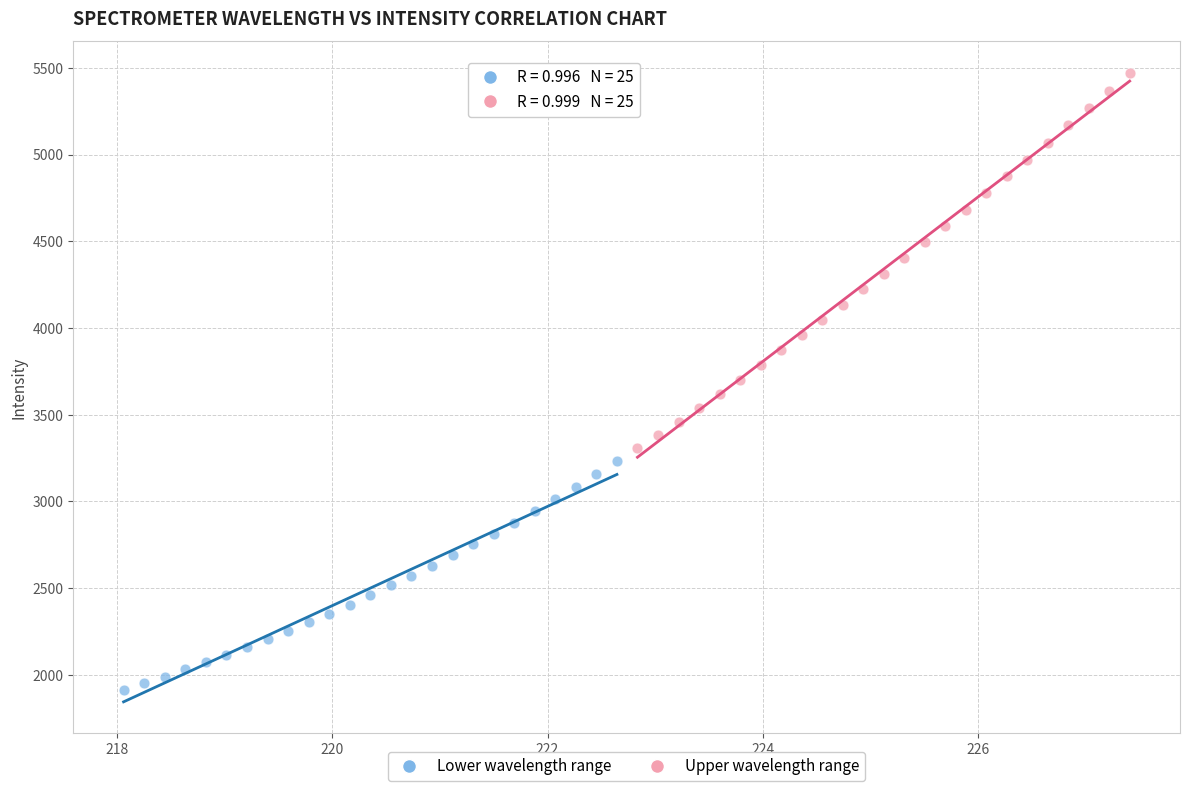

Which series reaches the minimum Y coordinate?

Lower wavelength range